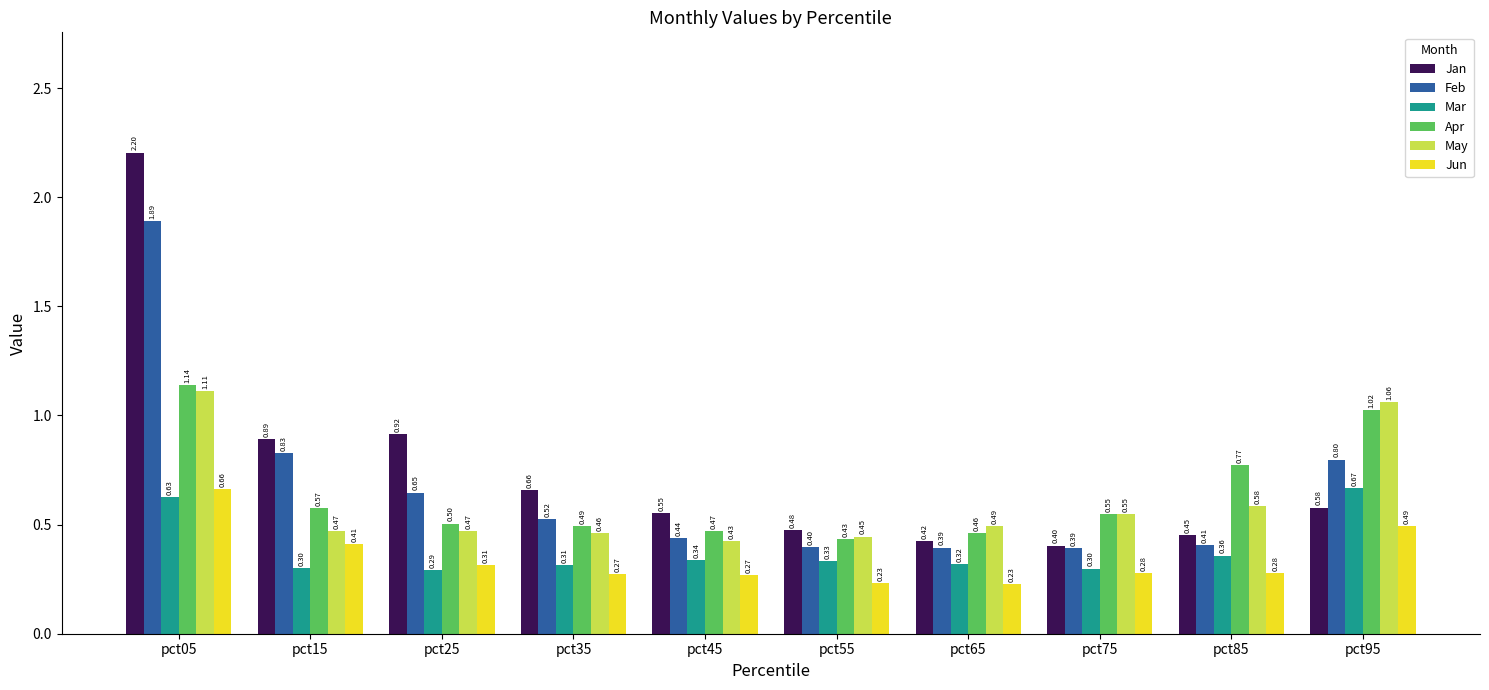

At how many categories does at least one series exceed 0?

10